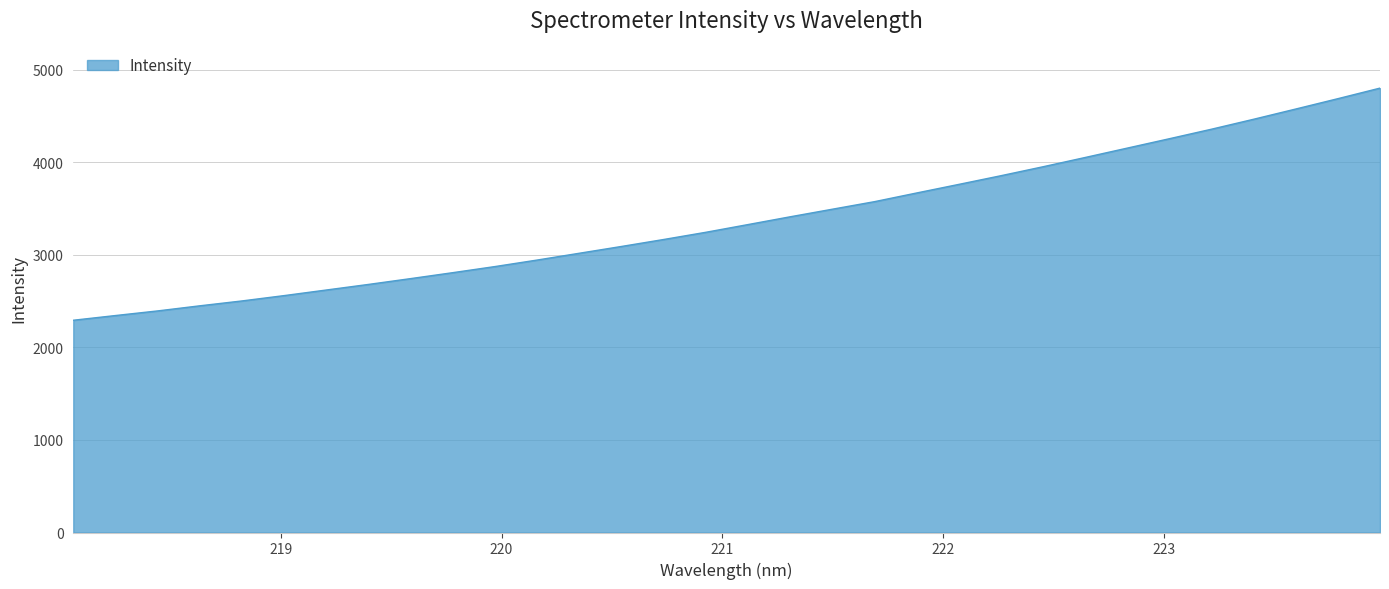

What is the greatest value displayed?

4801.6